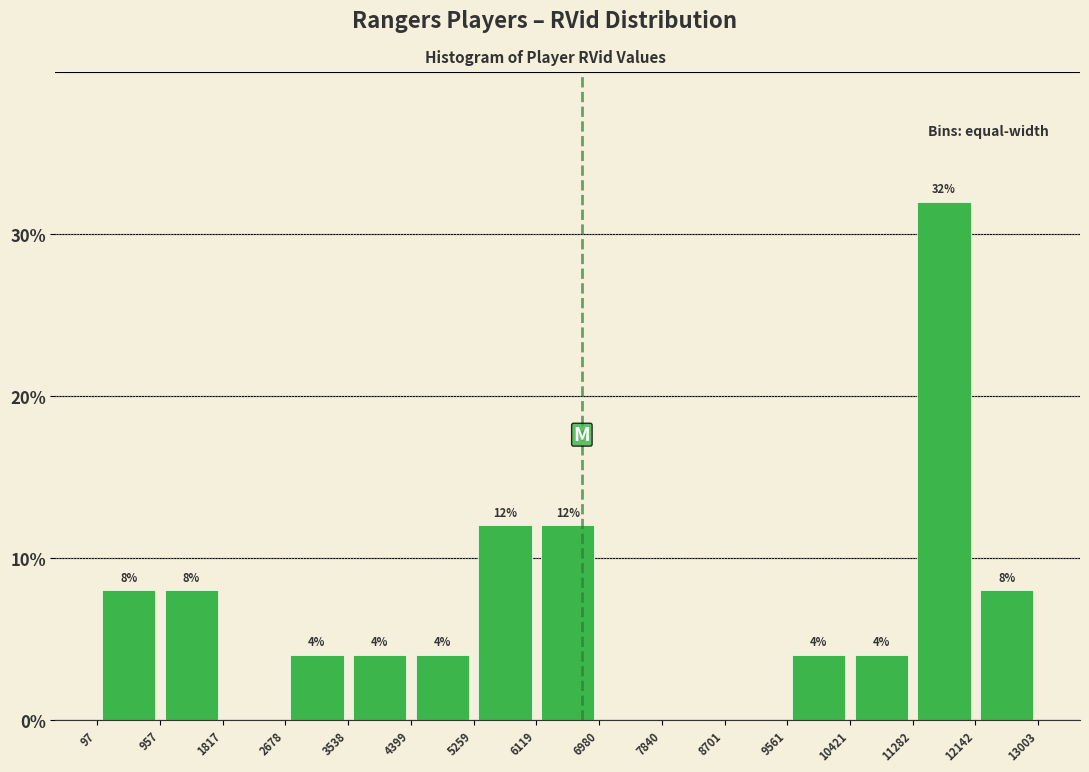

Which range on the x-axis has the tallest bar?

11282 to 12142